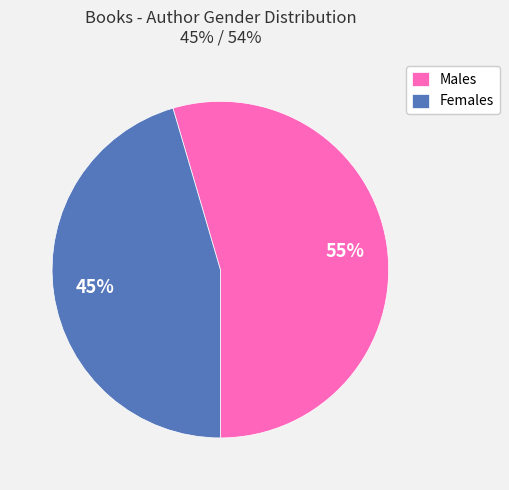

Rank the categories by value from lowest to highest.

Females, Males